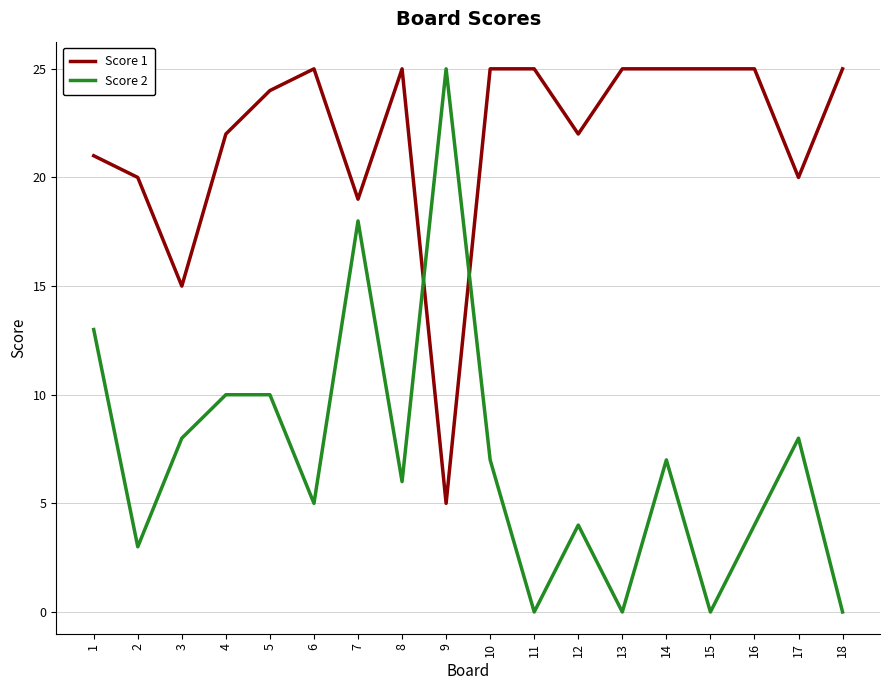

What is the average value of the Score 1 series?

22